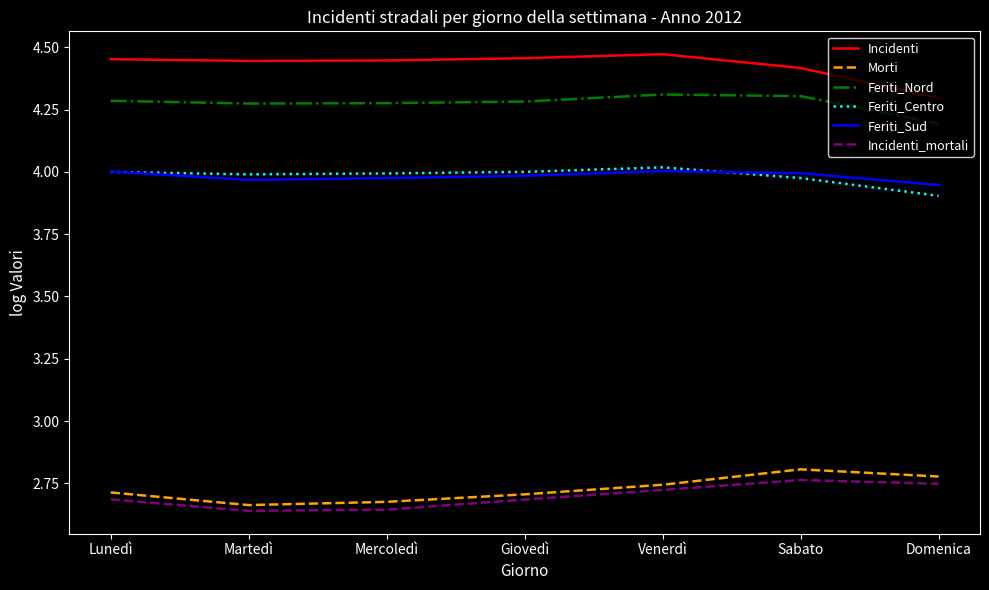

Is it true that Incidenti_mortali equals 2.7 at Venerdì?

True